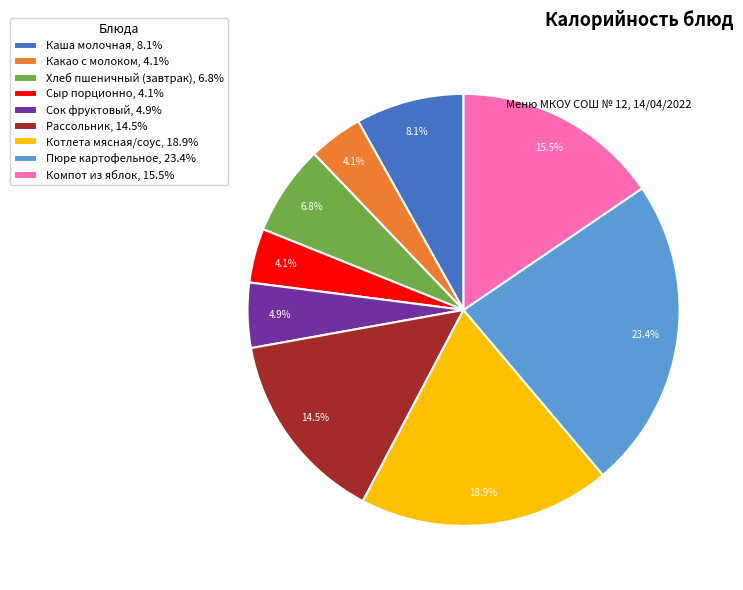

True or false: Хлеб пшеничный (завтрак) accounts for 21% of the total.

False